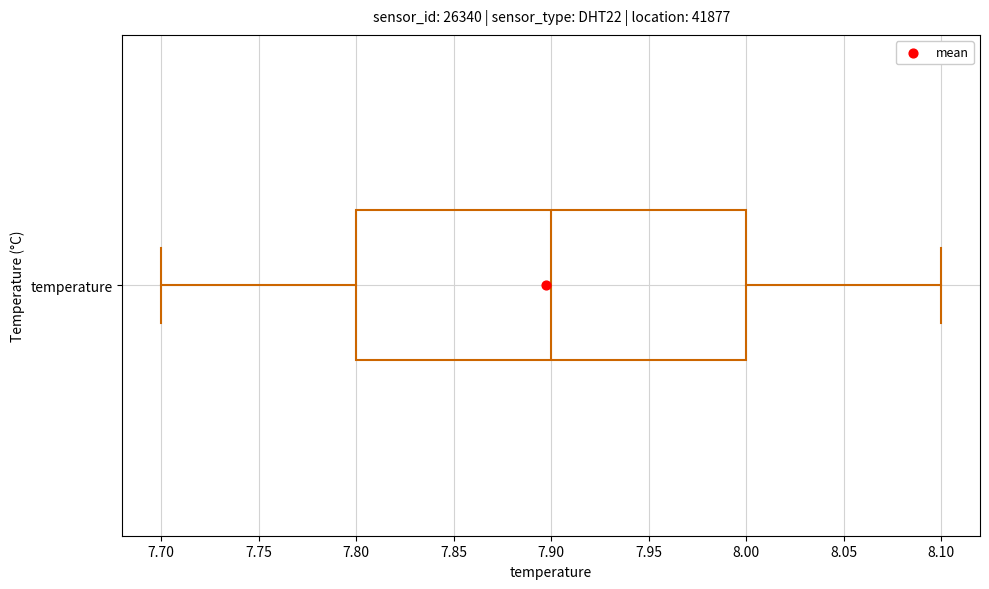

Read this box plot against the x-axis: the position of the median line, the range covered by the box, and the ends of both whiskers. The values are not printed on the chart, so give them approximately, as read against the axis.

median 7.9, box 7.8 to 8.0, whiskers 7.7 to 8.1